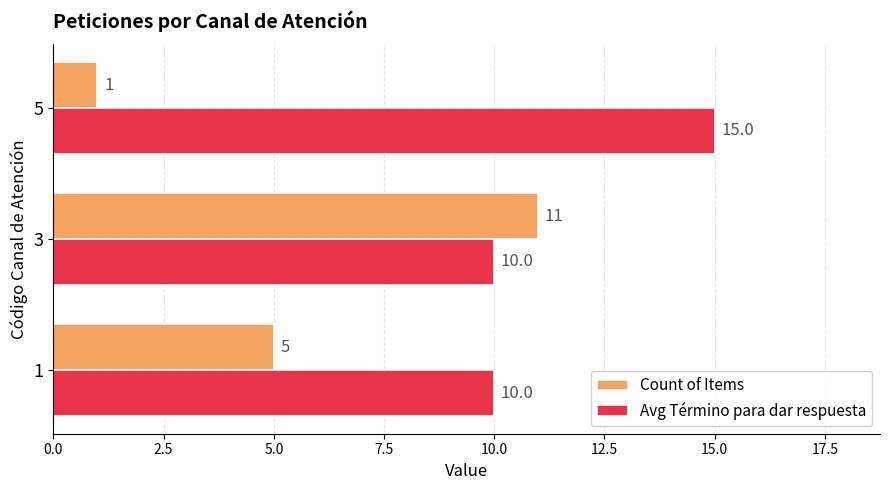

Which series has the largest range (max minus min)?

Count of Items